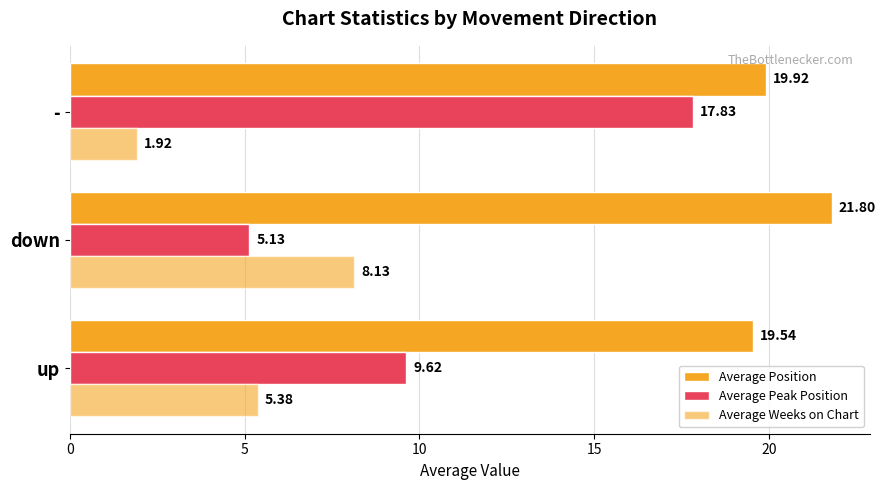

What is the average value of the Average Position series?

20.4